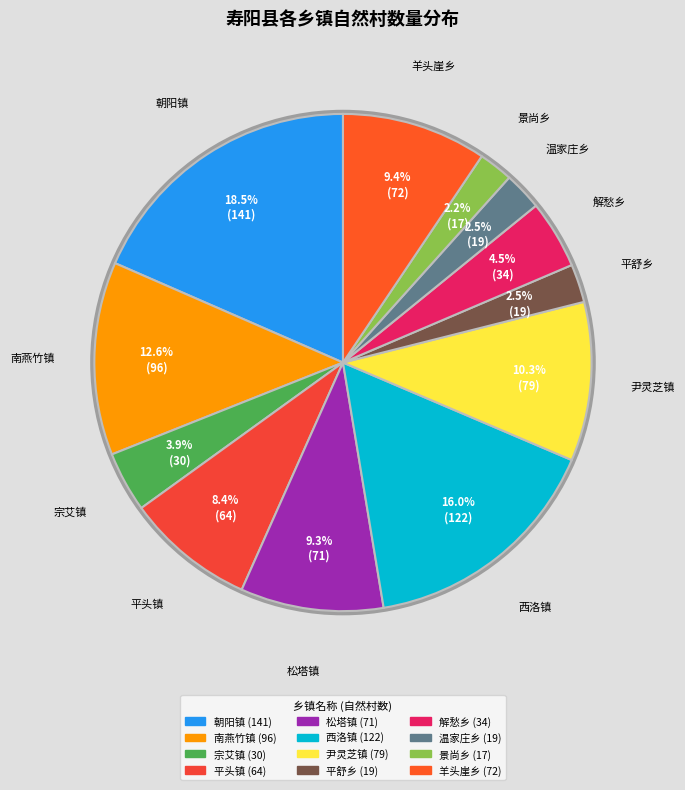

What percentage is NOT represented by 羊头崖乡?

90.6%